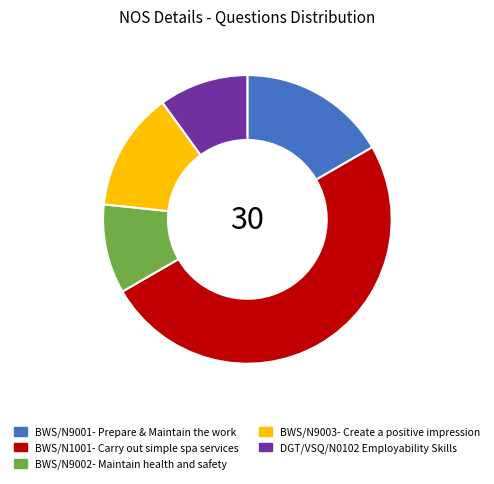

Do BWS/N9003- Create a positive impression and DGT/VSQ/N0102 Employability Skills together represent more than half of the pie?

No